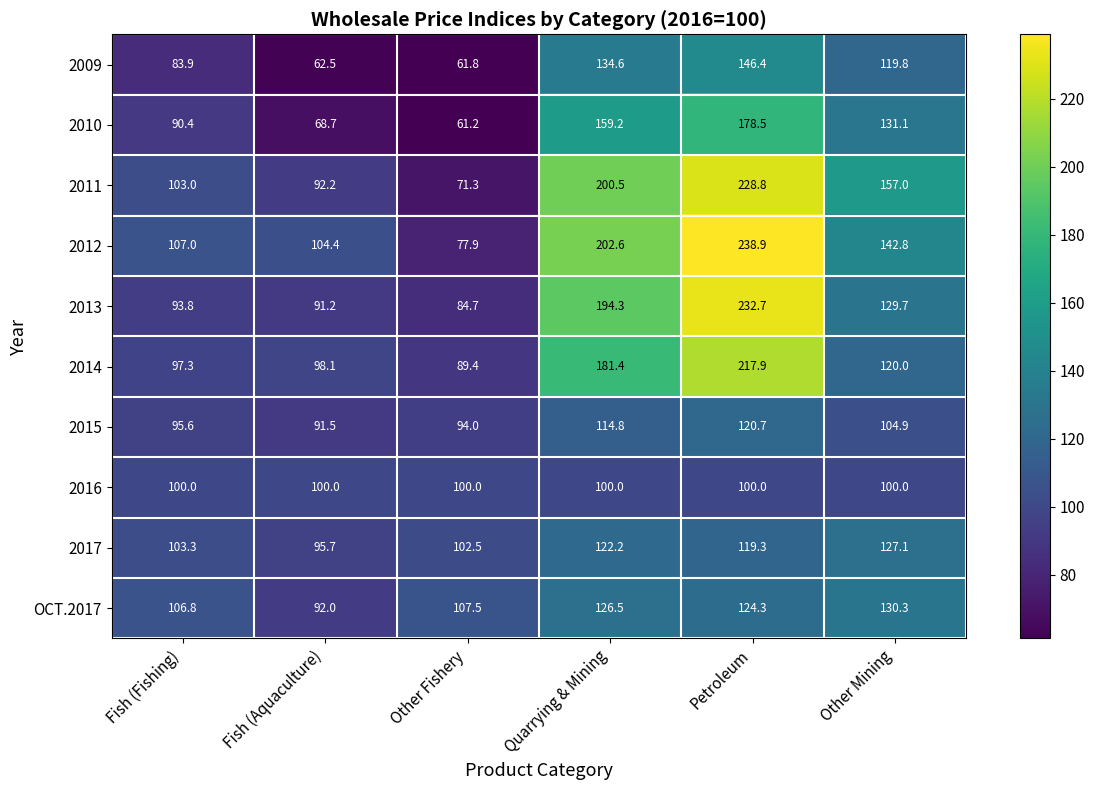

What is the average value of the 2015 series?

103.6